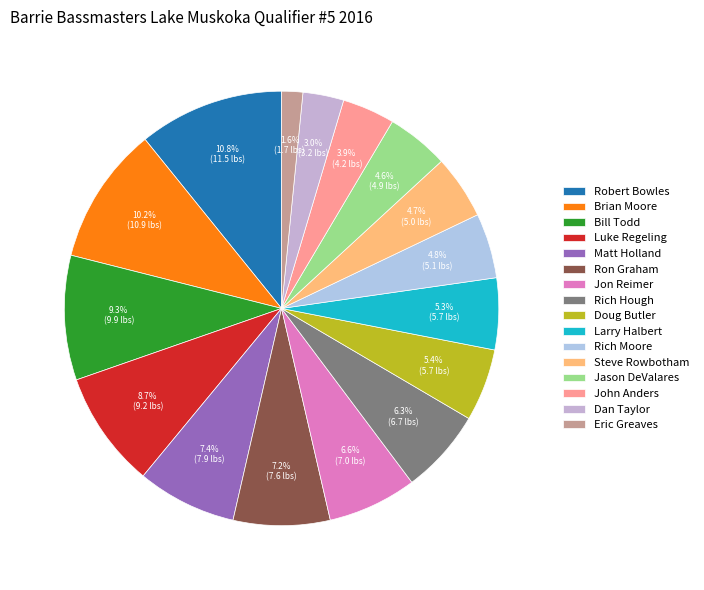

Count the number of slices in the pie.

16